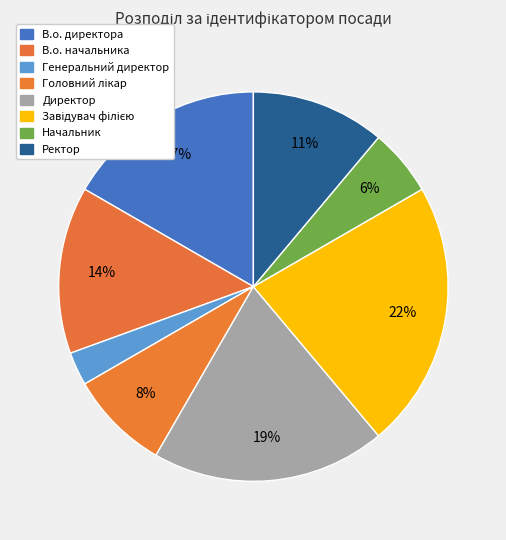

What is the total percentage of В.о. директора and Начальник?

22.2%